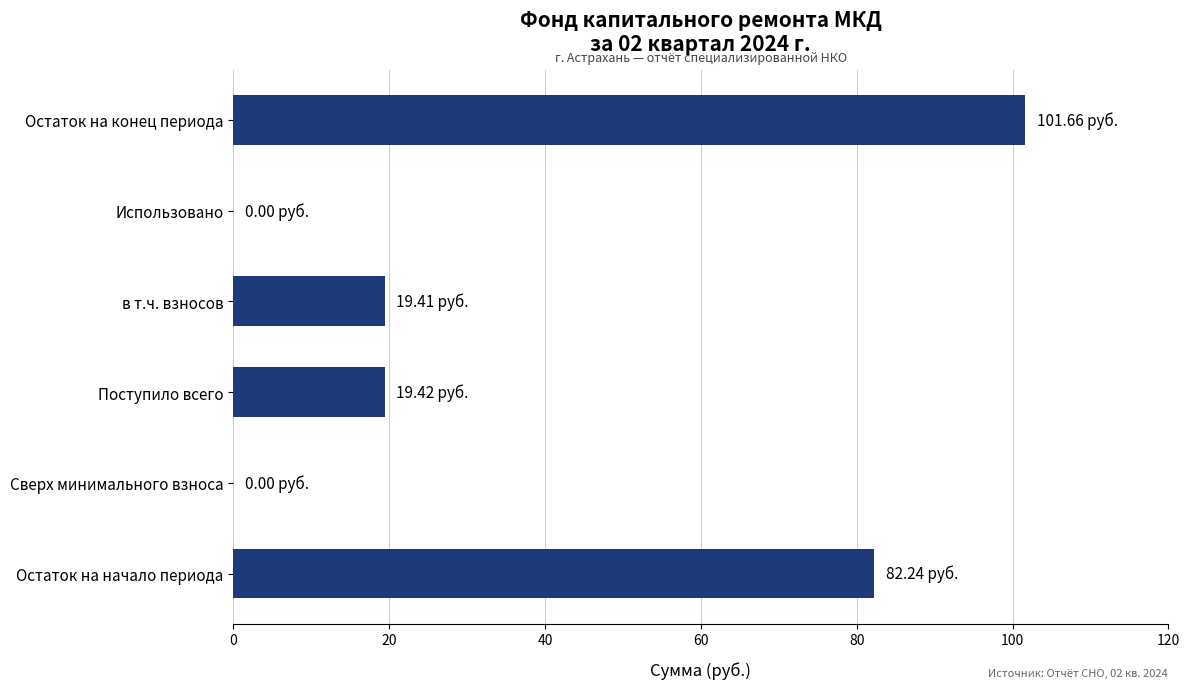

What is the ratio of the value at Остаток на начало периода to the value at Остаток на конец периода?

0.8